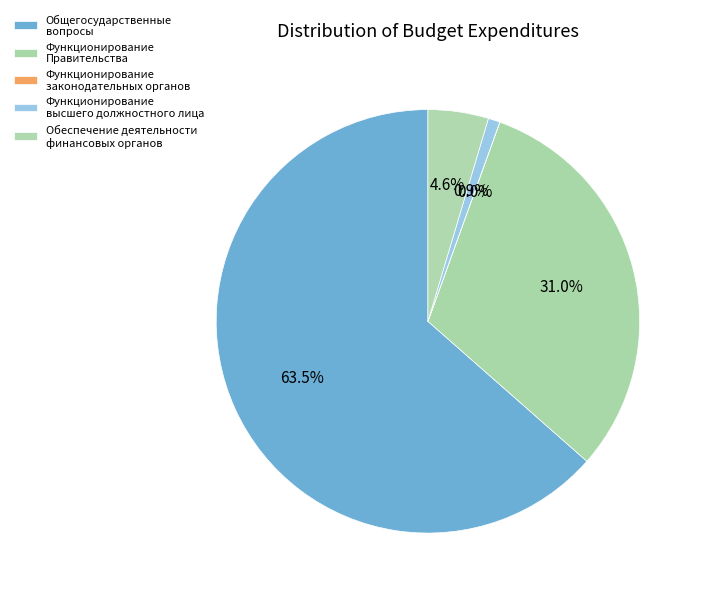

To the nearest percent, what is the combined percentage of Функционирование высшего должностного лица and Общегосударственные вопросы?

64%